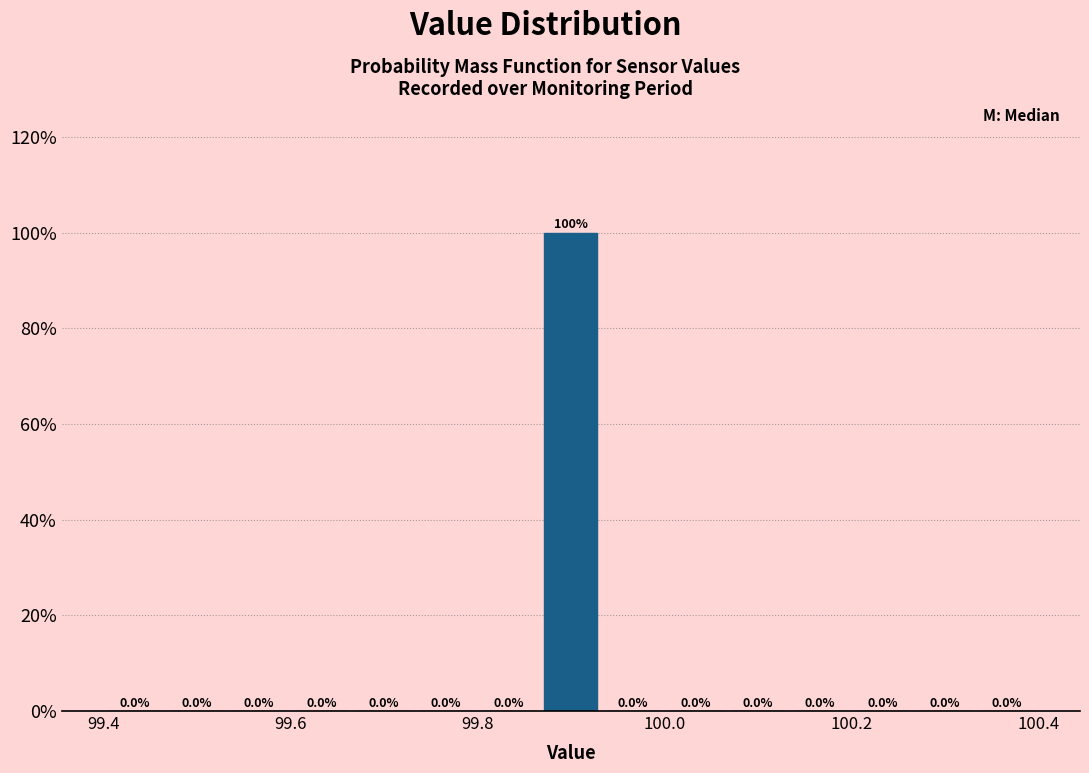

Read against the x-axis, roughly where is the centre of the tallest bar?

99.90